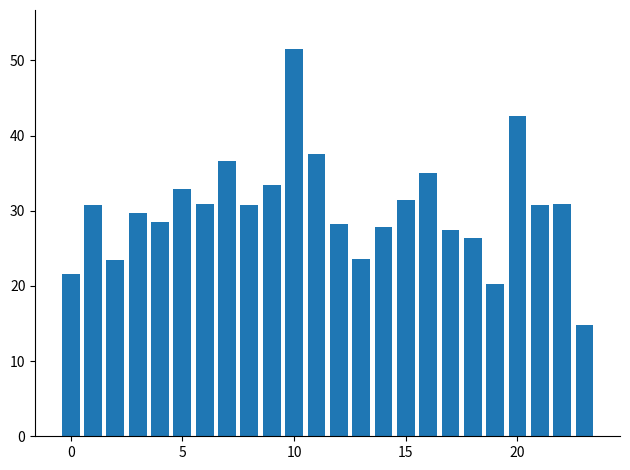

What is the greatest value displayed?

51.6